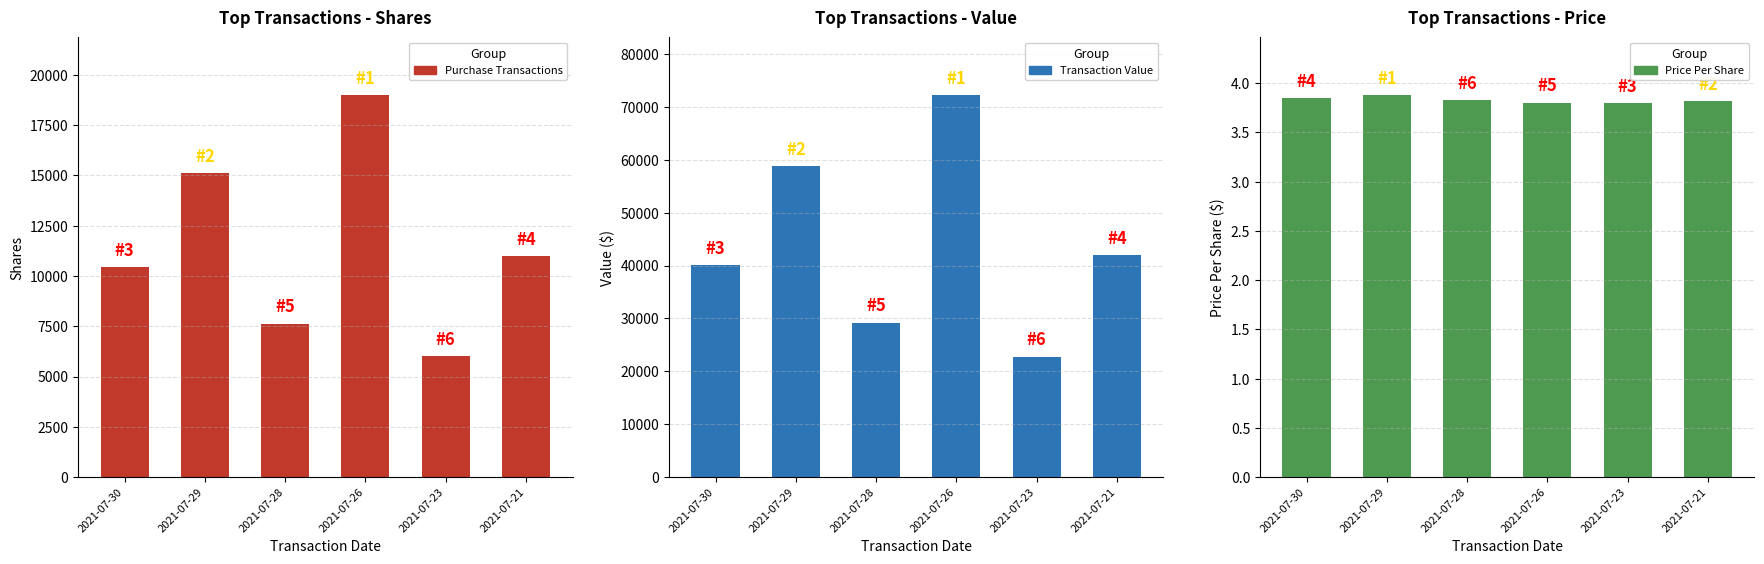

Is it true that Transaction Value equals 101346.4 at 2021-07-29?

False